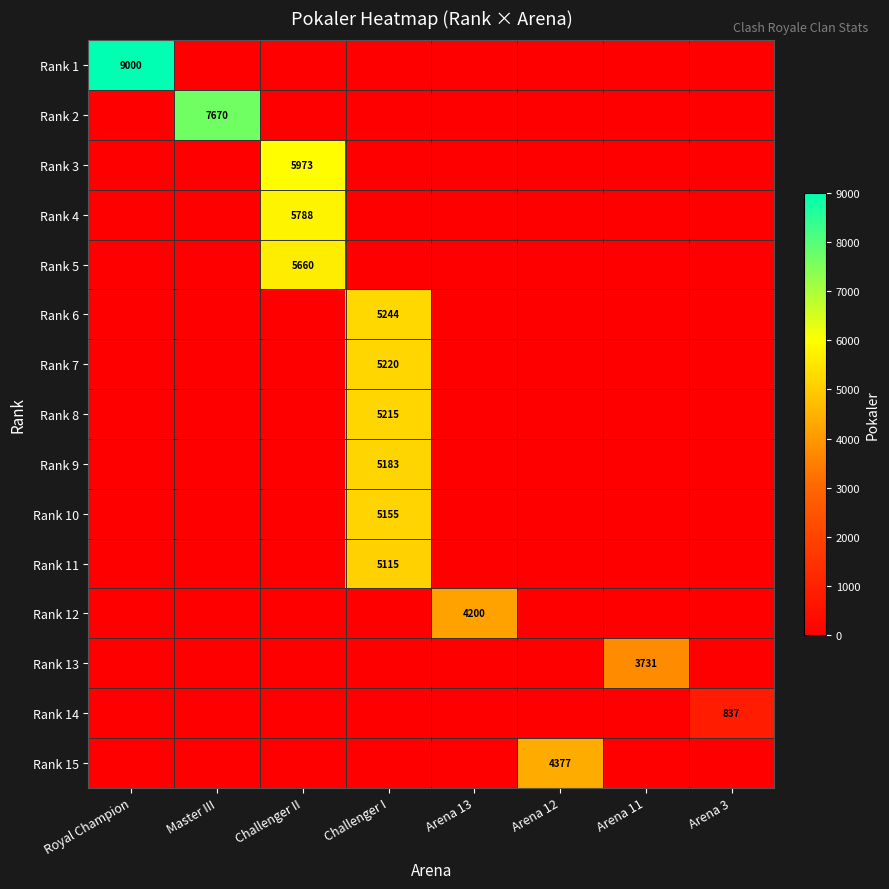

The value of Rank 15 at Arena 12 is 1591. True or false?

False